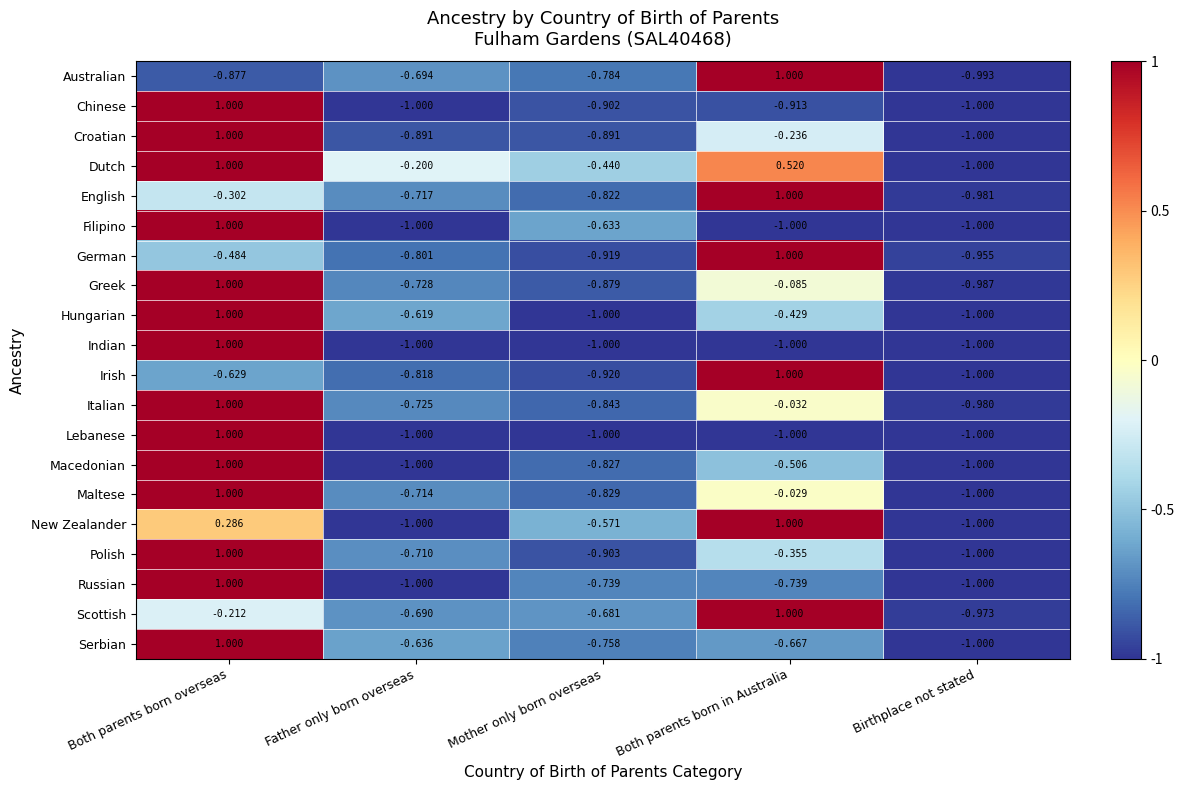

Where does the Croatian series first go above 0?

Both parents born overseas